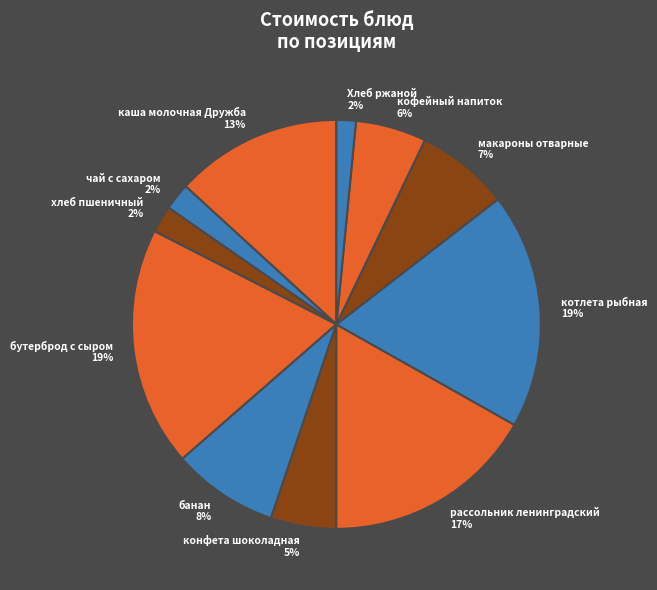

What percentage is the банан slice, to the nearest percent?

8%